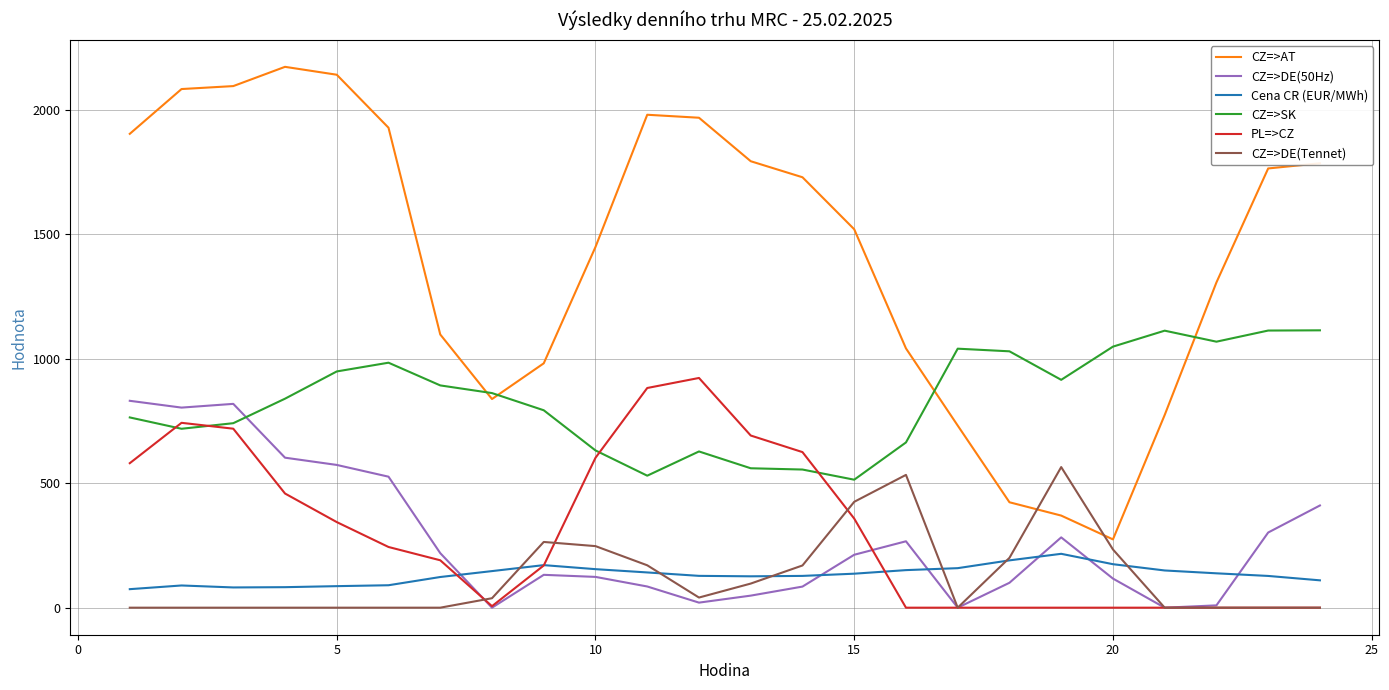

Which series has the largest total across all categories?

CZ=>AT